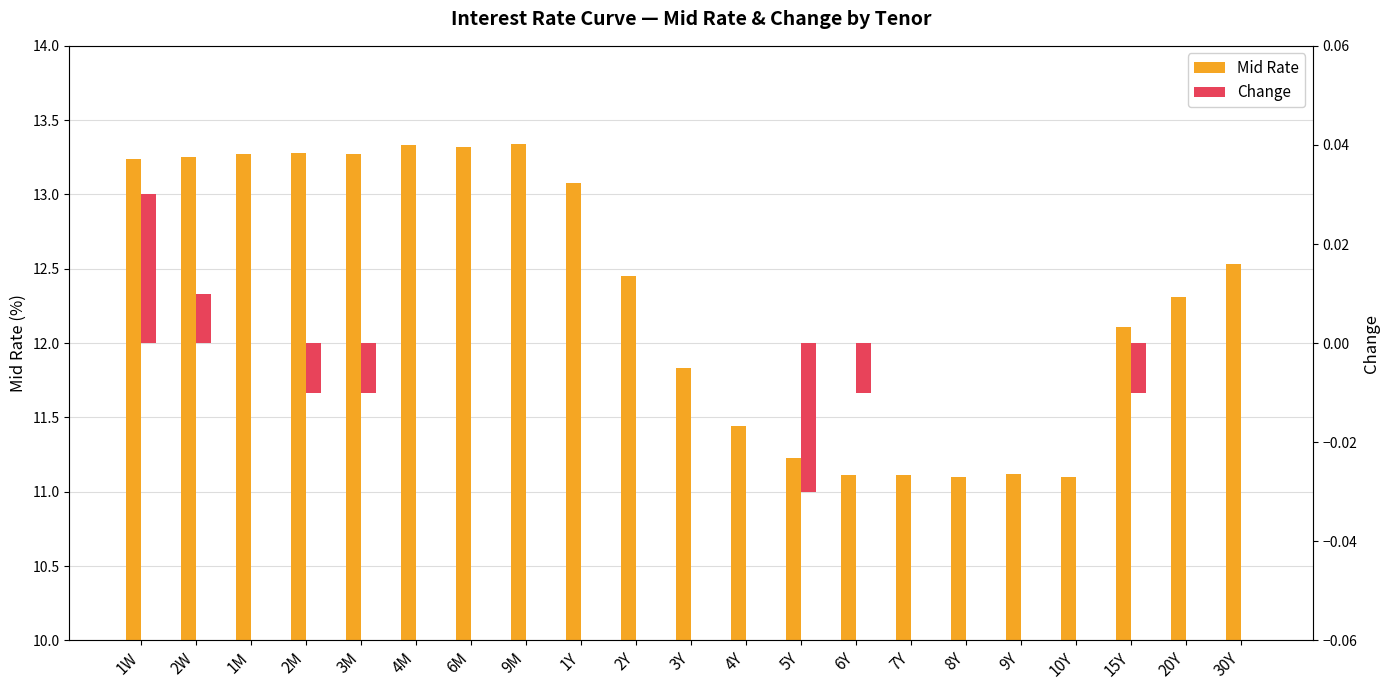

How many series are shown in this chart?

2